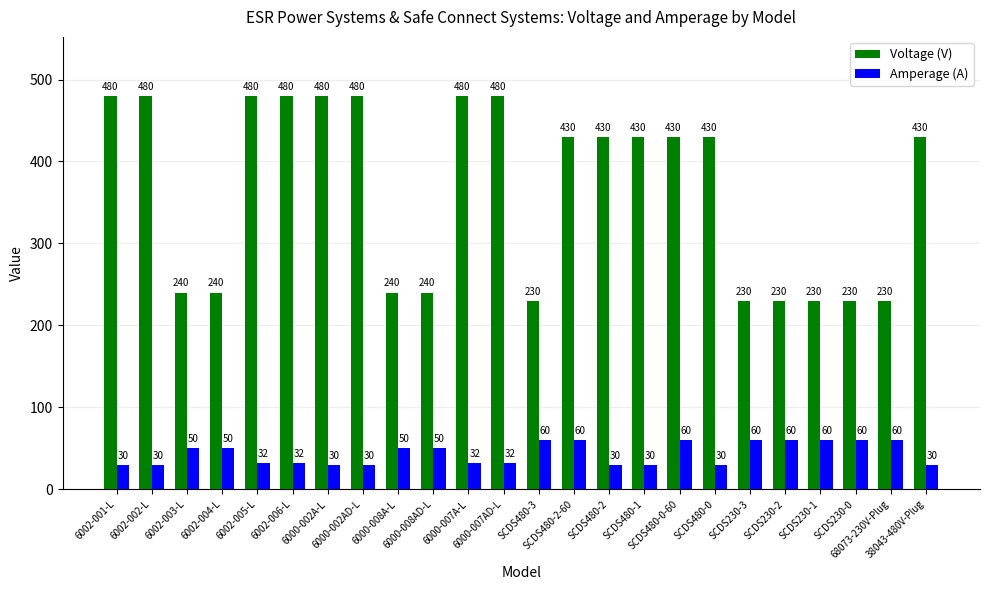

Is the value of Amperage (A) at SCDS230-0 greater than the value of Voltage (V) at SCDS480-3?

No